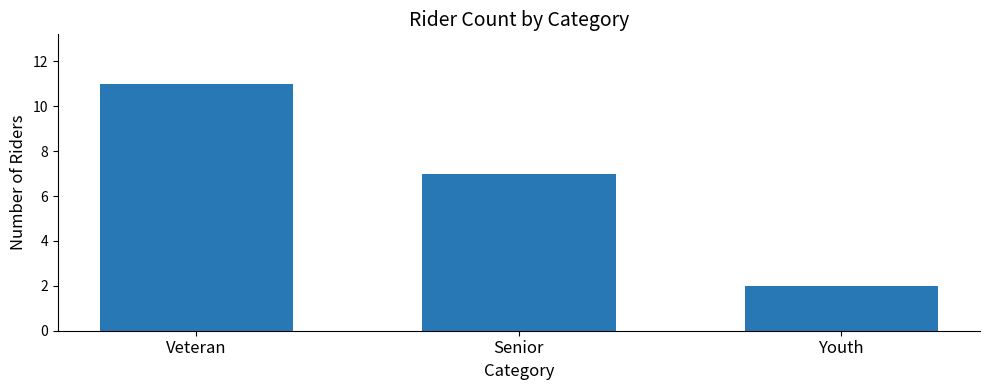

Which label corresponds to the smallest value in the chart?

Youth